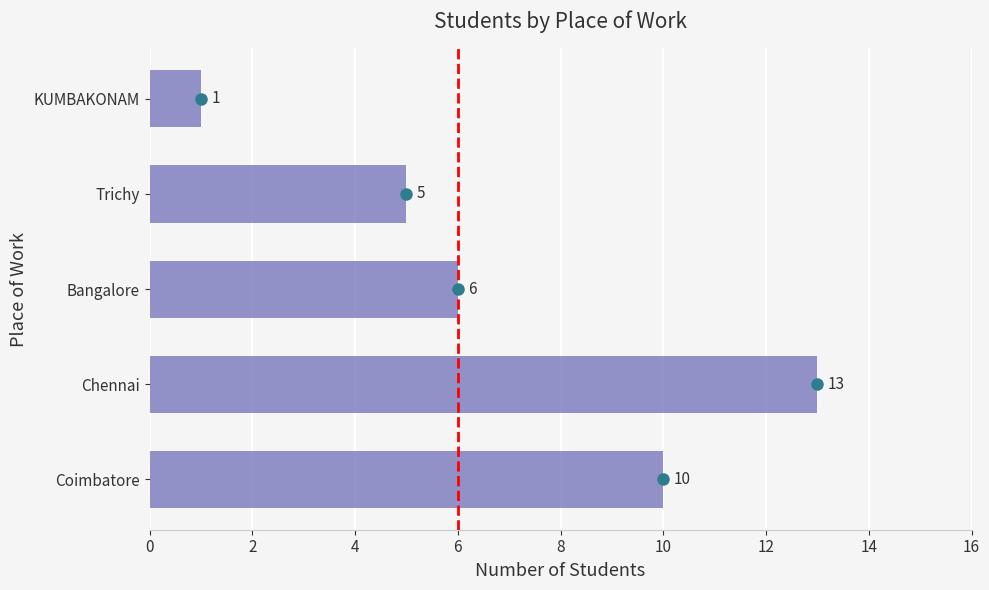

What is the change in value from Bangalore to KUMBAKONAM?

-5